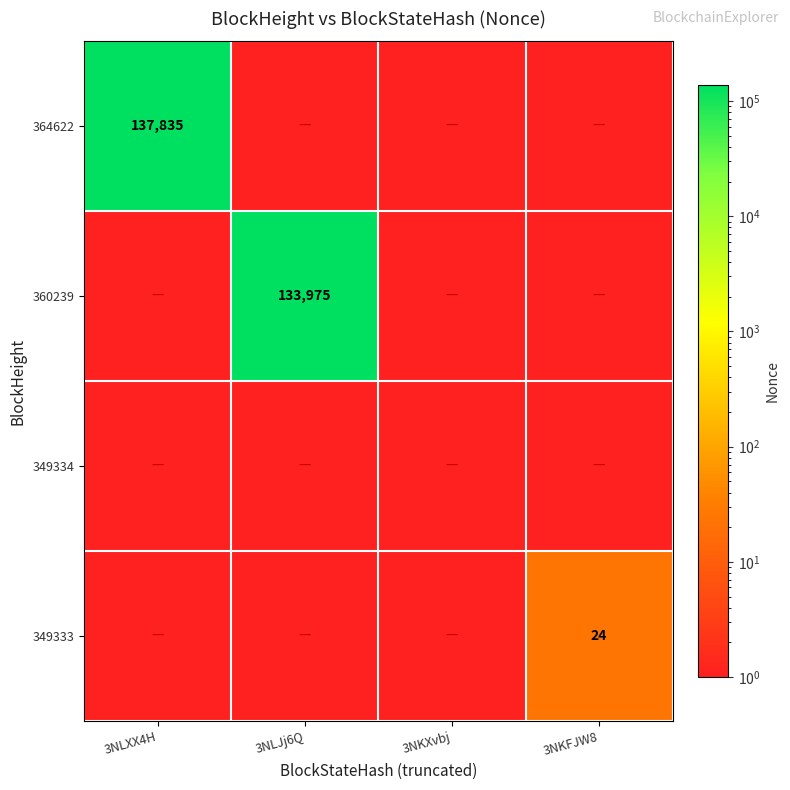

What is the total value across all series at 3NLJj6Q?

133975